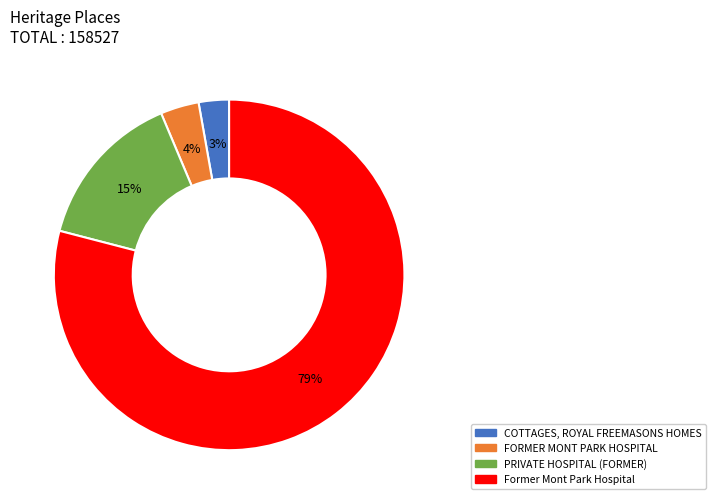

How many segments does this pie chart have?

4